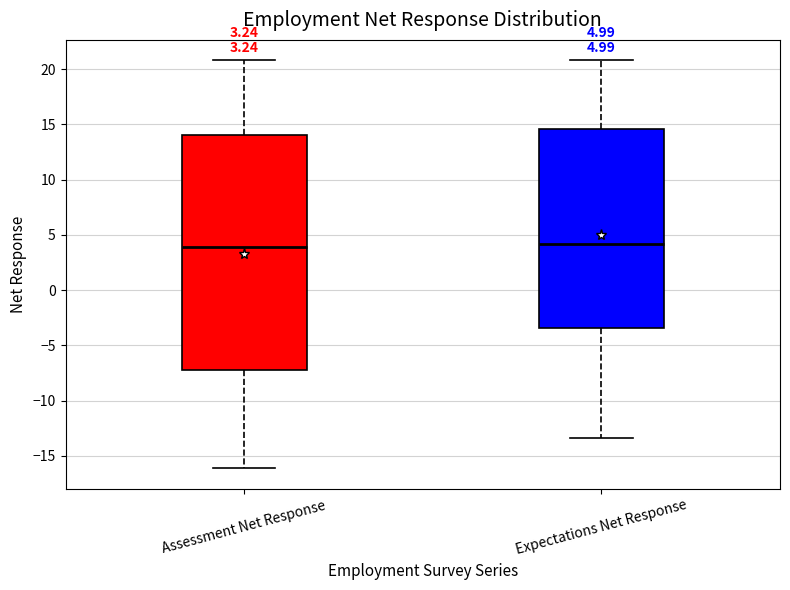

Which box is the tallest, from its lower edge to its upper edge?

Assessment Net Response